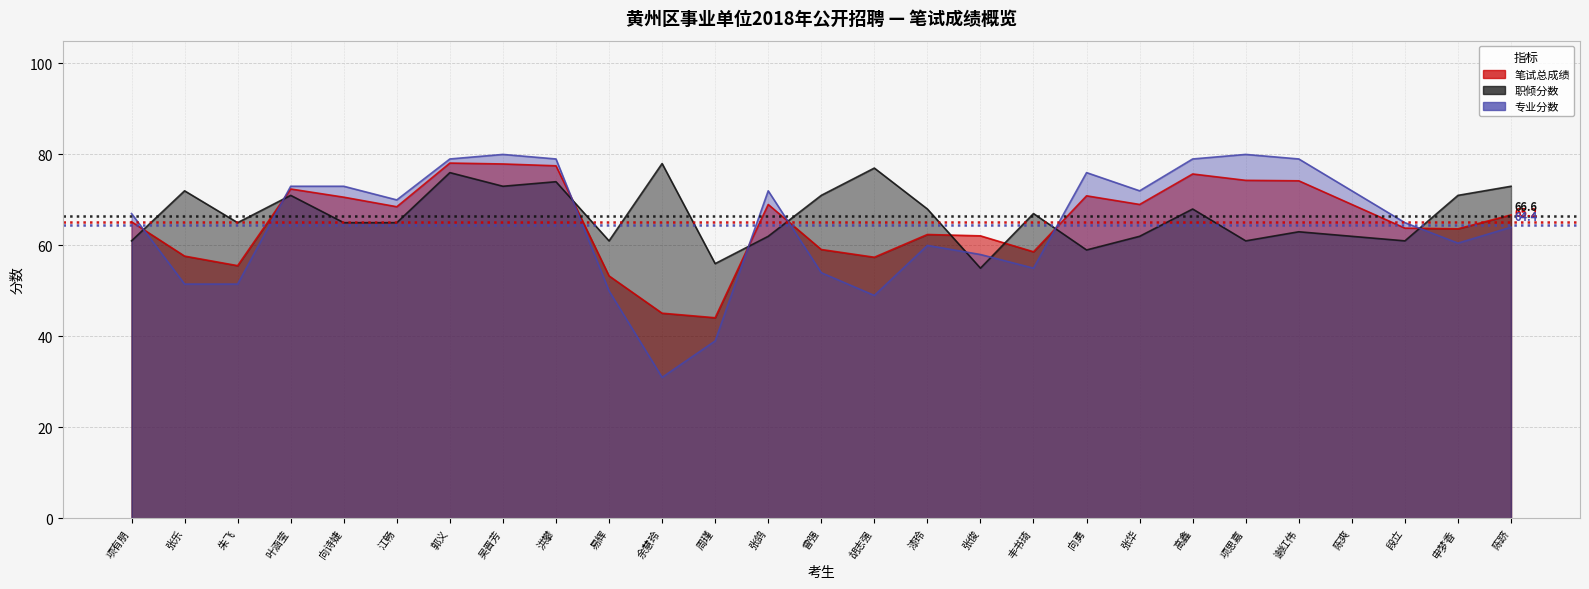

At 张俊, list the series in order from smallest to largest.

职倾分数, 专业分数, 笔试总成绩